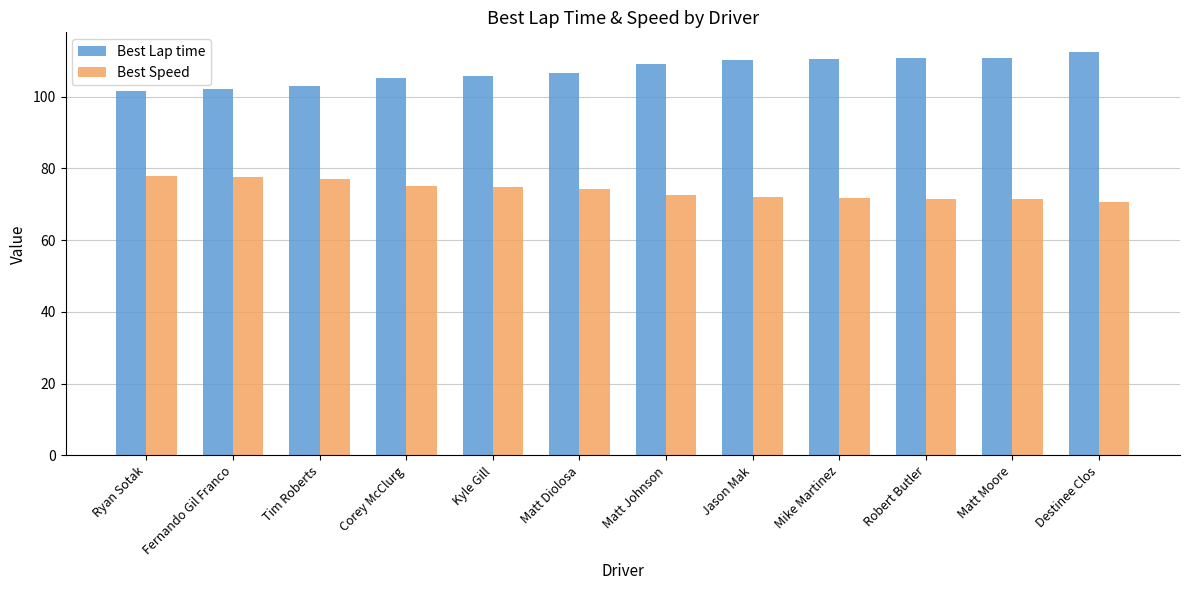

Does the chart contain stacked bars?

No